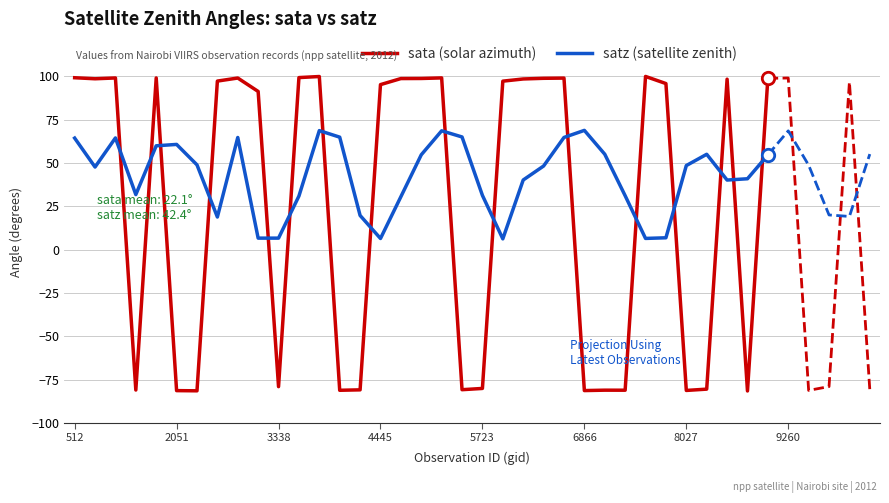

What are all the series names shown in the legend?

sata (solar azimuth), satz (satellite zenith)